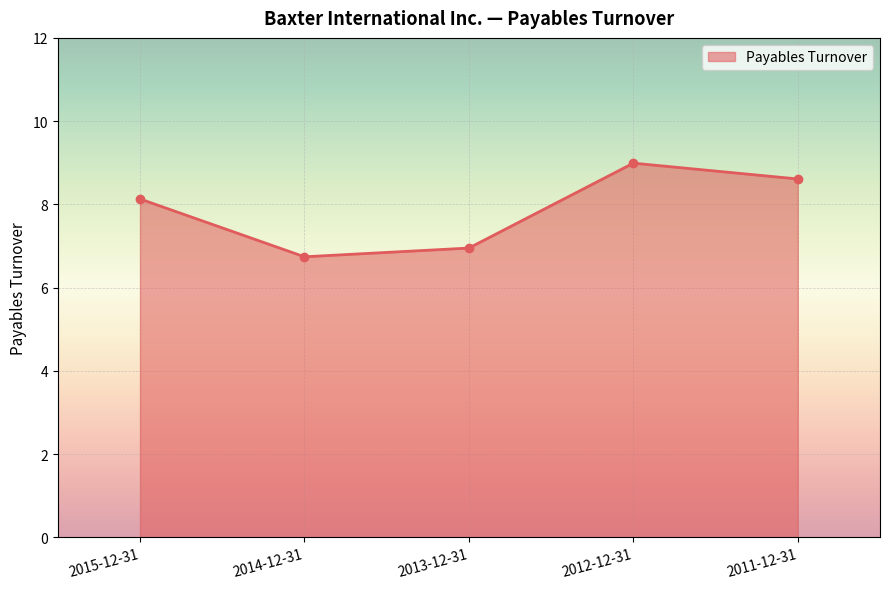

Which category has the lowest value across all series?

2014-12-31